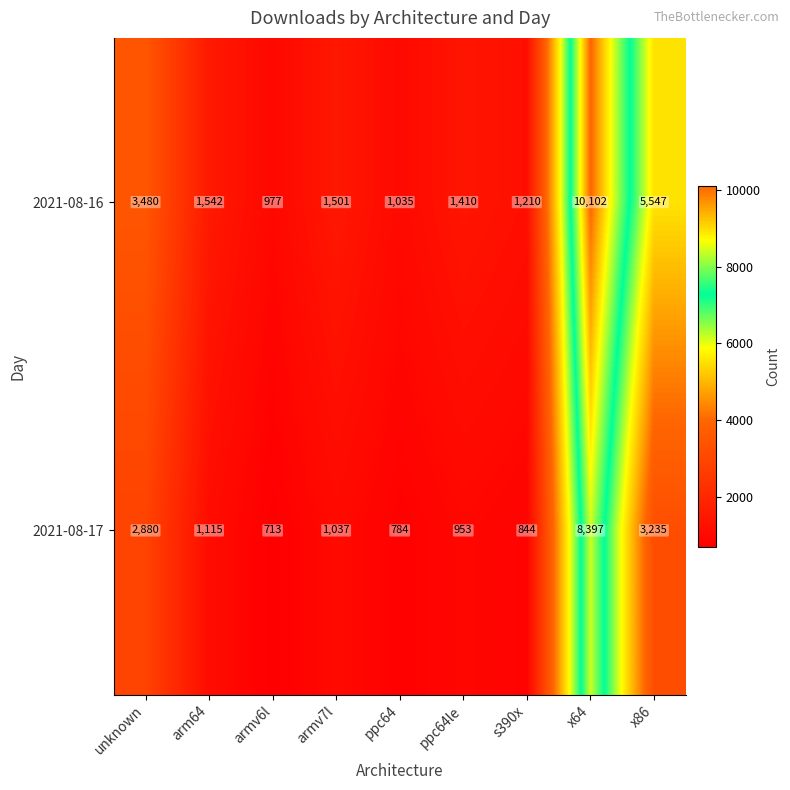

Reading left to right, what are all the values shown in this chart?

2021-08-16: 3480	1542	977	1501	1035	1410	1210	10102	5547
2021-08-17: 2880	1115	713	1037	784	953	844	8397	3235